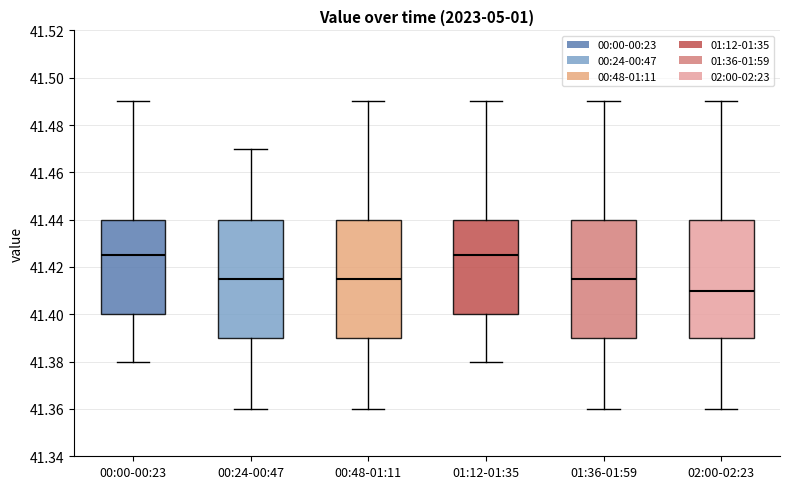

Reading left to right, read every box against the y-axis: the position of its median line, the range the box covers, and the ends of its whiskers. The values are not printed on the chart, so give them approximately, as read against the axis.

00:00-00:23: median 41.426, box 41.400 to 41.440, whiskers 41.380 to 41.490
00:24-00:47: median 41.416, box 41.390 to 41.440, whiskers 41.360 to 41.470
00:48-01:11: median 41.416, box 41.390 to 41.440, whiskers 41.360 to 41.490
01:12-01:35: median 41.426, box 41.400 to 41.440, whiskers 41.380 to 41.490
01:36-01:59: median 41.416, box 41.390 to 41.440, whiskers 41.360 to 41.490
02:00-02:23: median 41.410, box 41.390 to 41.440, whiskers 41.360 to 41.490